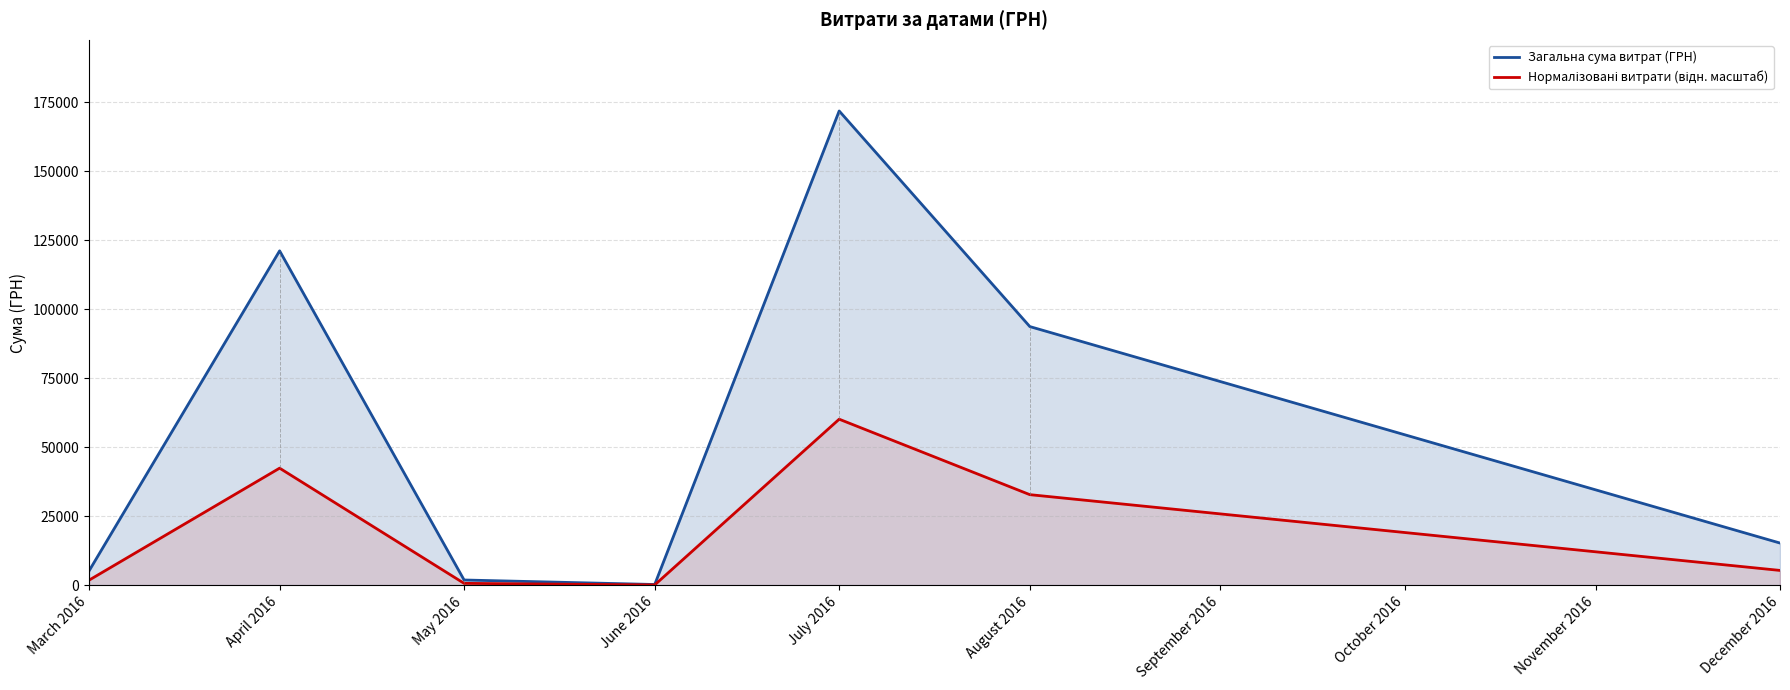

Between August 2016 and December 2016, which series saw the biggest shift?

Загальна сума витрат (ГРН)